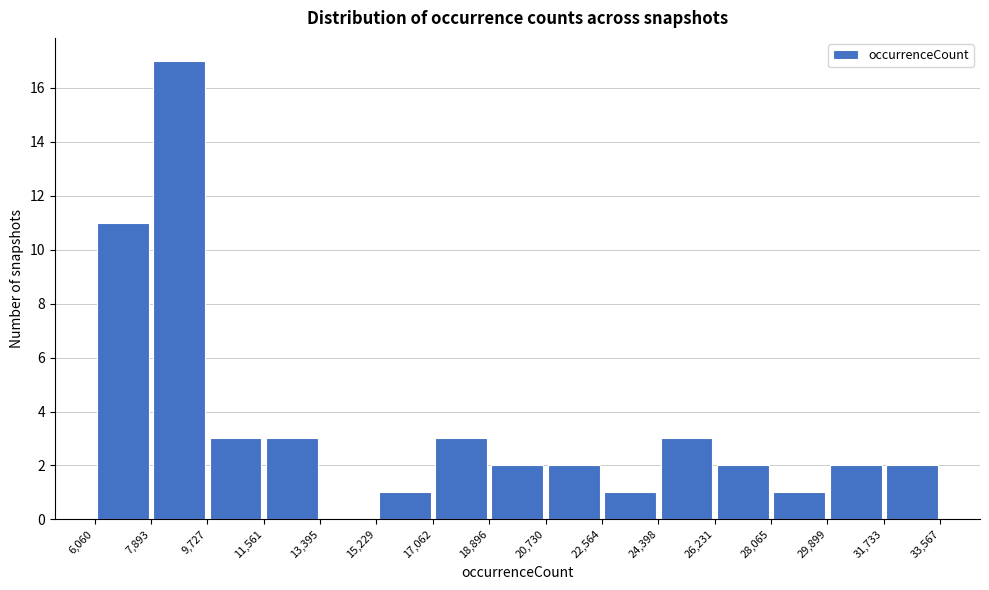

Reading left to right, list every bar in this chart as the range it spans on the x-axis followed by its height. The values are not printed on the chart, so give them approximately, as read against the axis.

6,060 to 7,893: 11
7,893 to 9,727: 17
9,727 to 11,561: 3
11,561 to 13,395: 3
13,395 to 15,229: 0
15,229 to 17,062: 1
17,062 to 18,896: 3
18,896 to 20,730: 2
20,730 to 22,564: 2
22,564 to 24,398: 1
24,398 to 26,231: 3
26,231 to 28,065: 2
28,065 to 29,899: 1
29,899 to 31,733: 2
31,733 to 33,567: 2